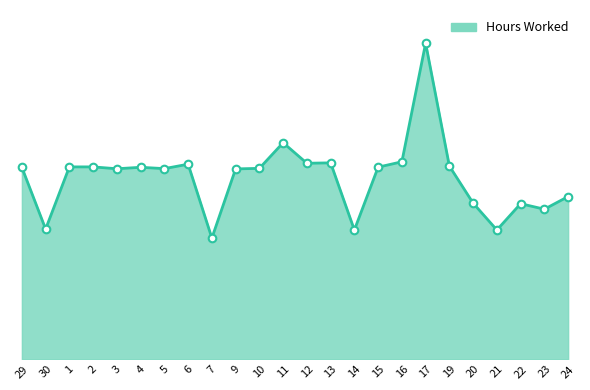

Approximately how many times larger is the value at 2 compared to 4?

1.0